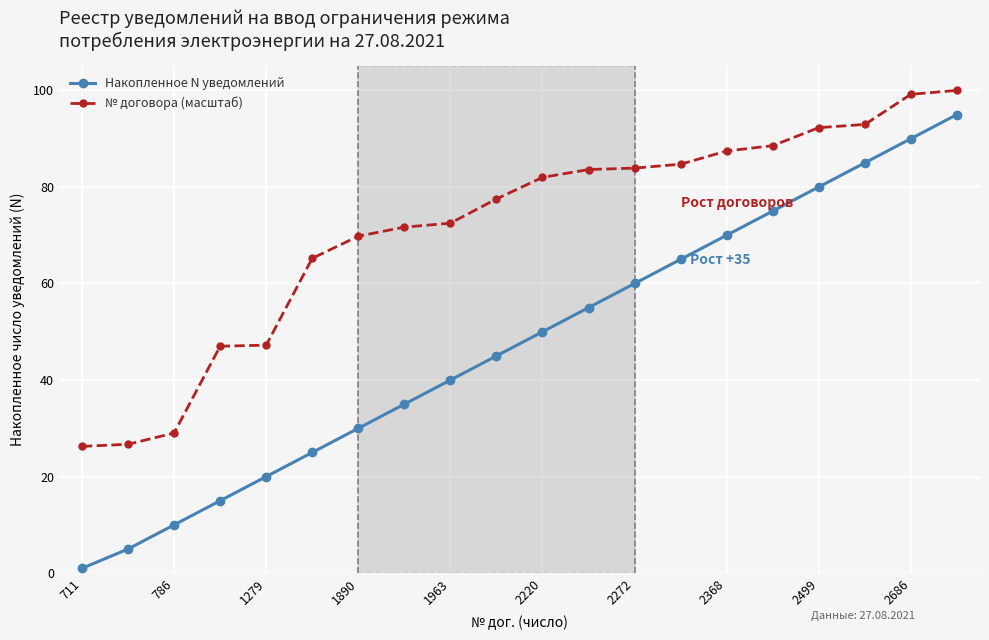

What is the difference between the maximum and second lowest values in the № договора (масштаб) series?

73.3